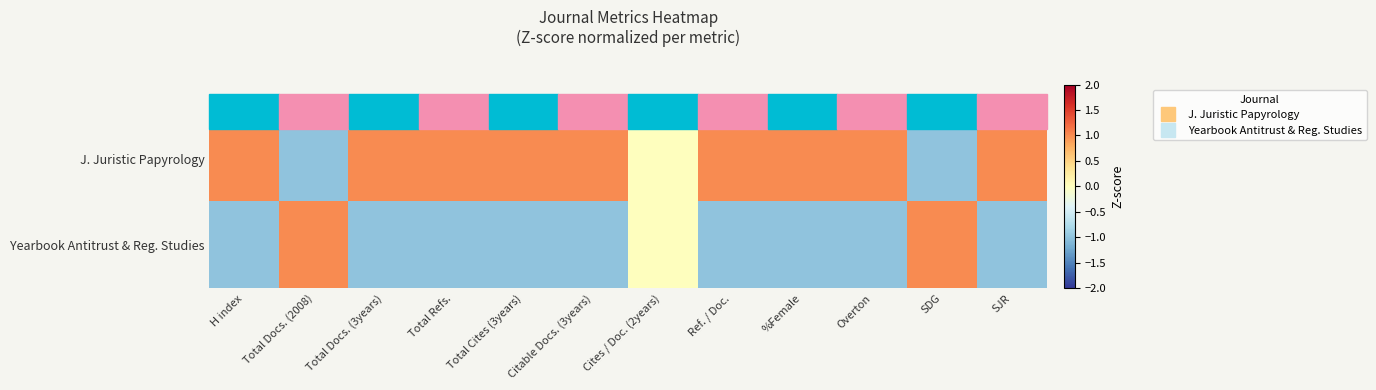

Which label corresponds to the smallest value in the chart?

Total Docs. (2008)